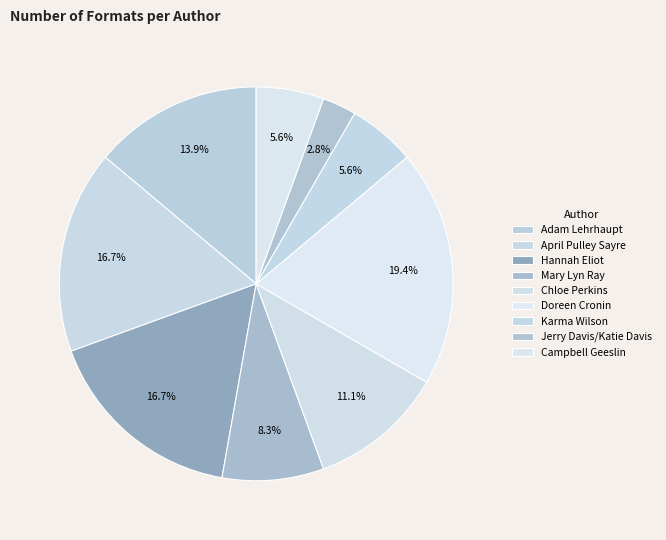

How much of the chart is everything except Jerry Davis/Katie Davis?

97.2%